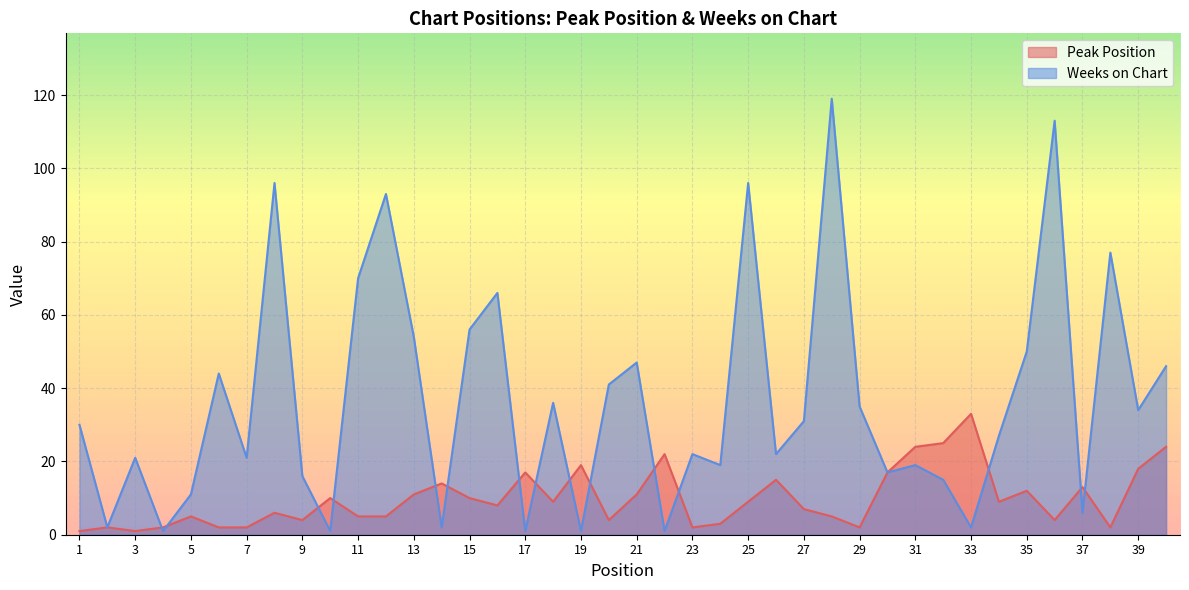

What is the difference between the Weeks on Chart values at 31 and 36?

94